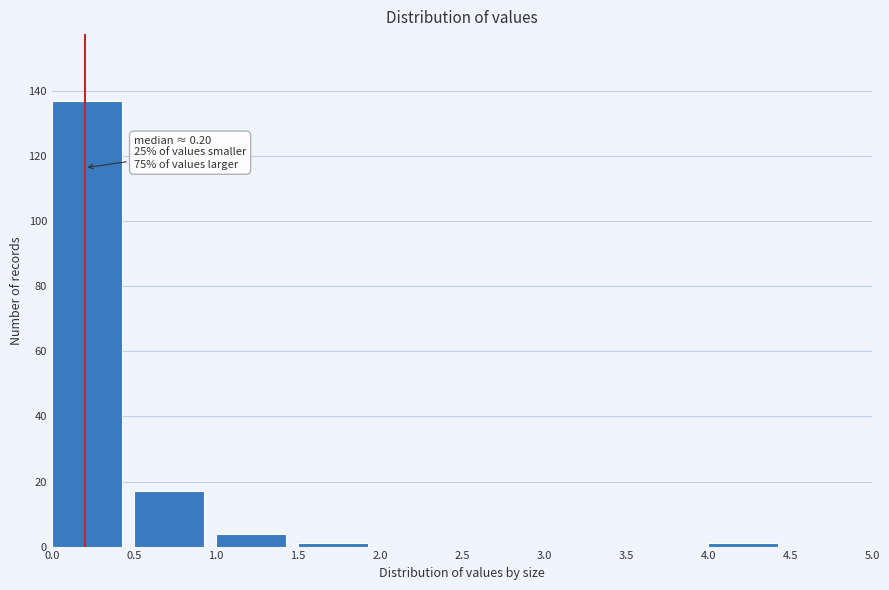

Which range on the x-axis has the tallest bar?

0.0 to 0.5